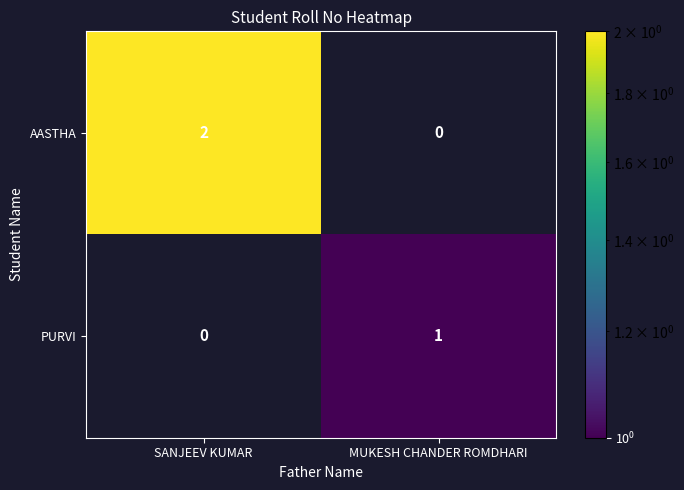

Which series changed the most between SANJEEV KUMAR and MUKESH CHANDER ROMDHARI?

AASTHA